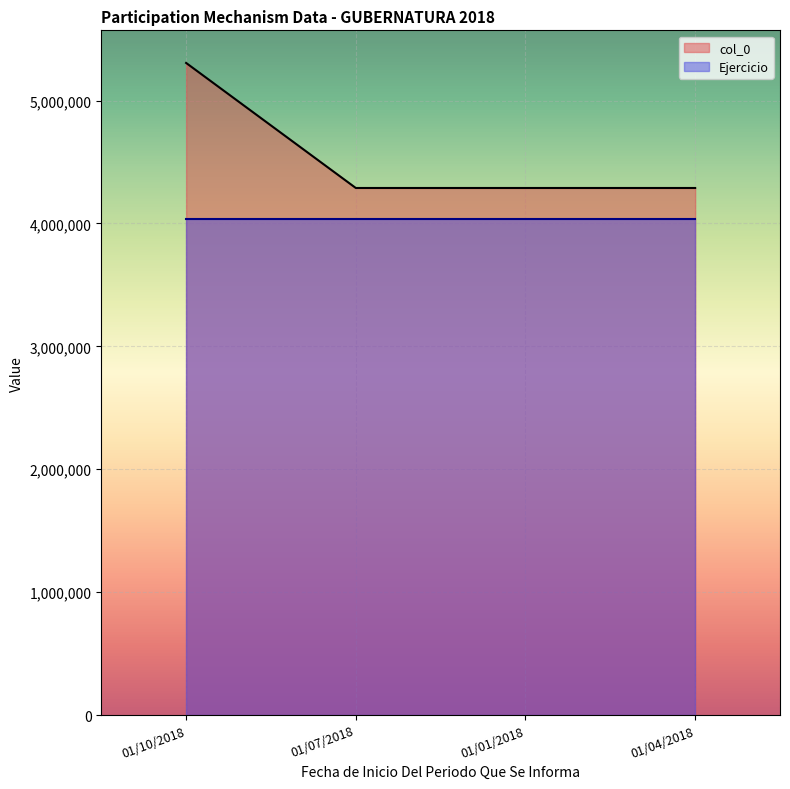

How many interior local valleys (lower than both neighbors) does the data have?

1